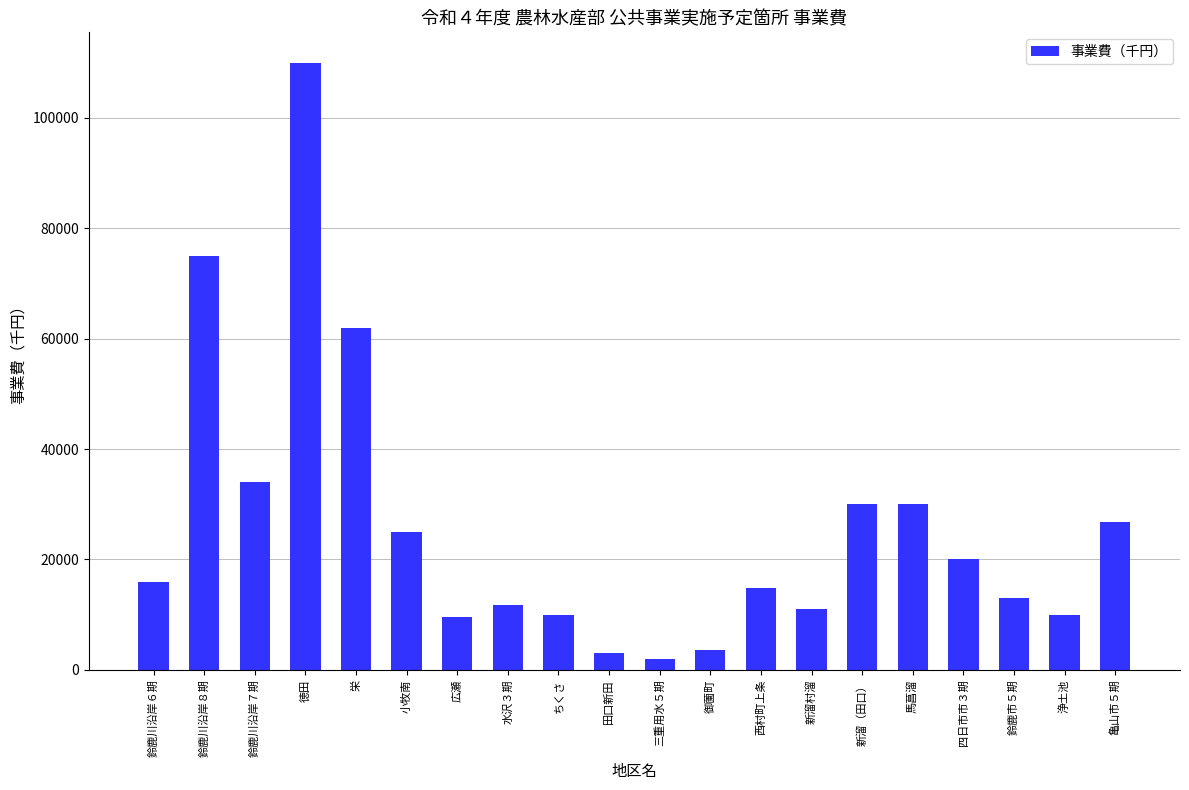

At which label is the value closest to 55992?

栄